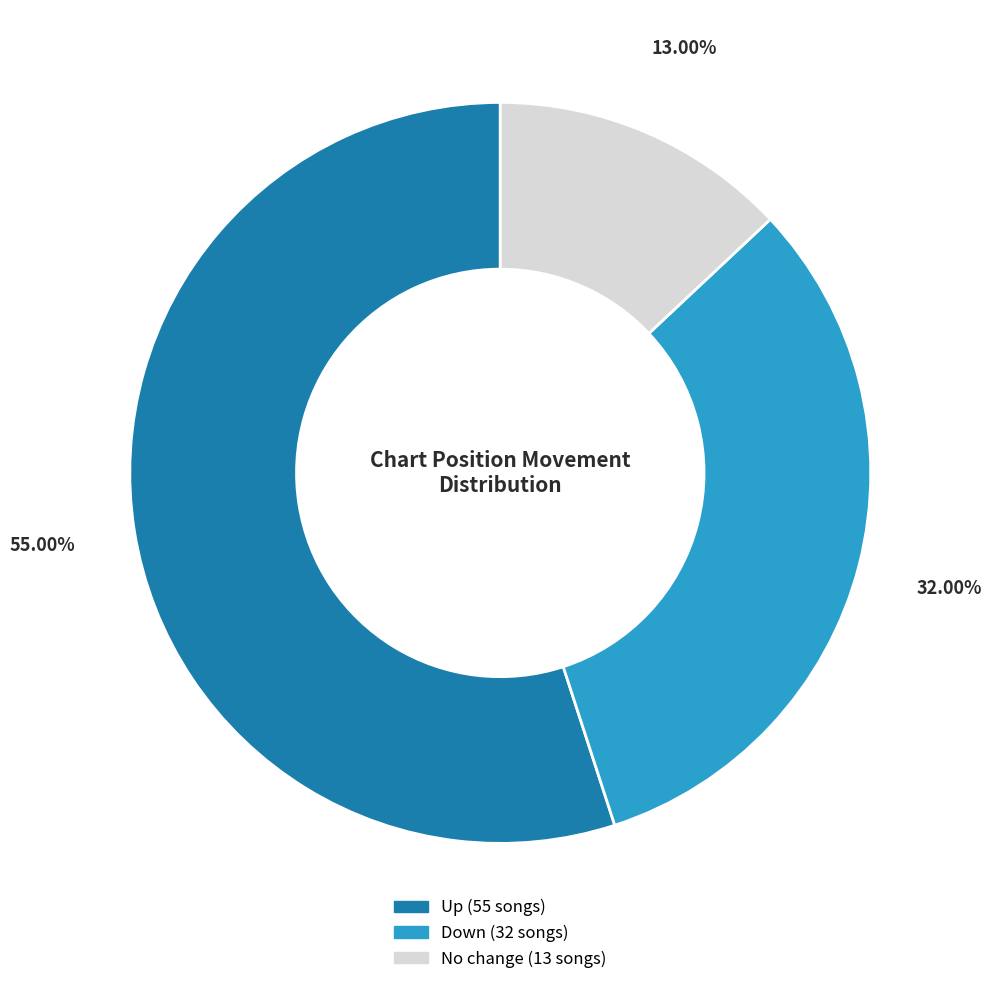

Is there a majority slice in this chart?

Yes